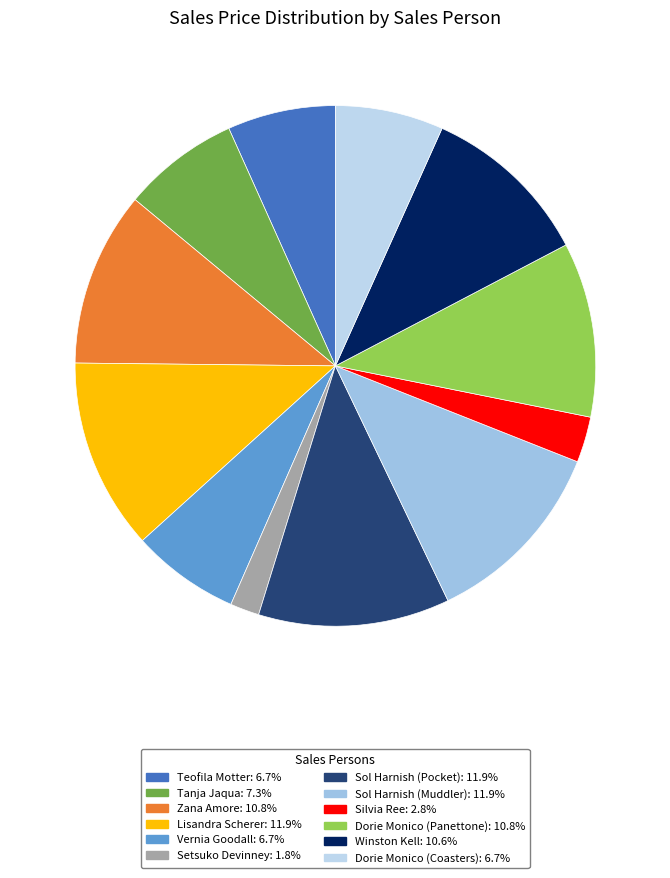

Count the number of slices in the pie.

12